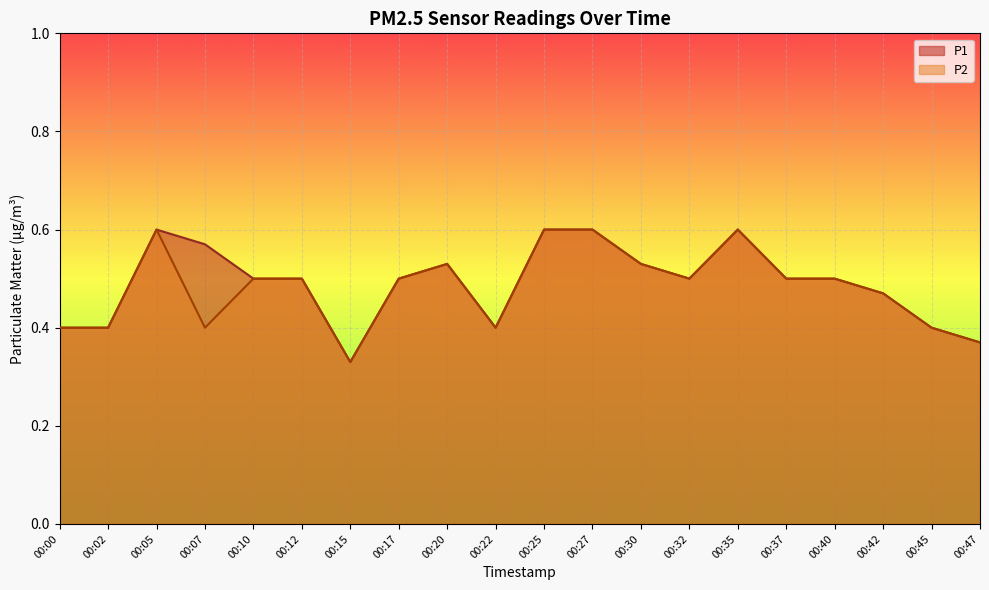

At 00:32, list the series in order from largest to smallest.

P1, P2